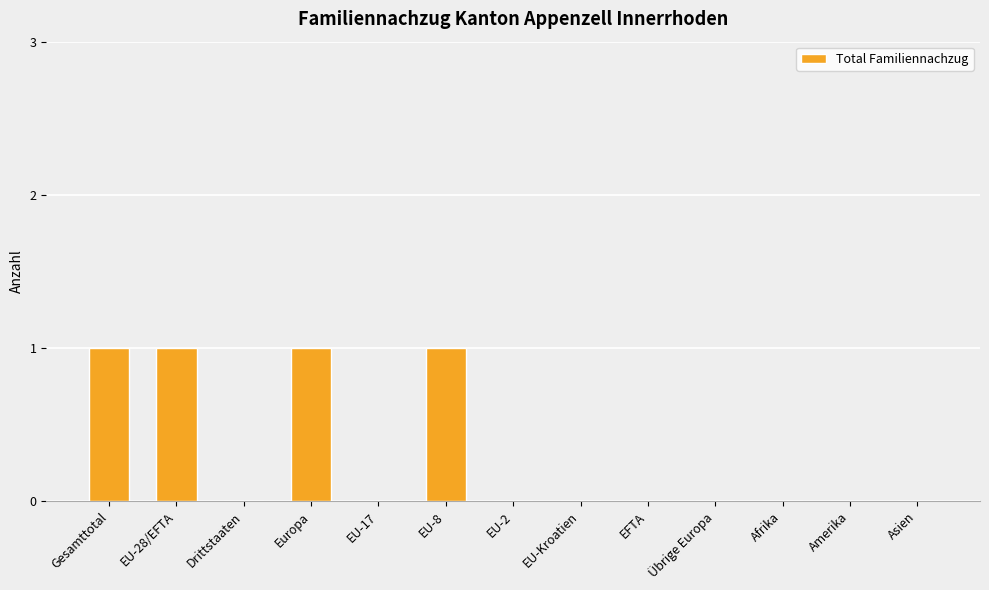

What is the difference between the values at EU-8 and EU-17?

1